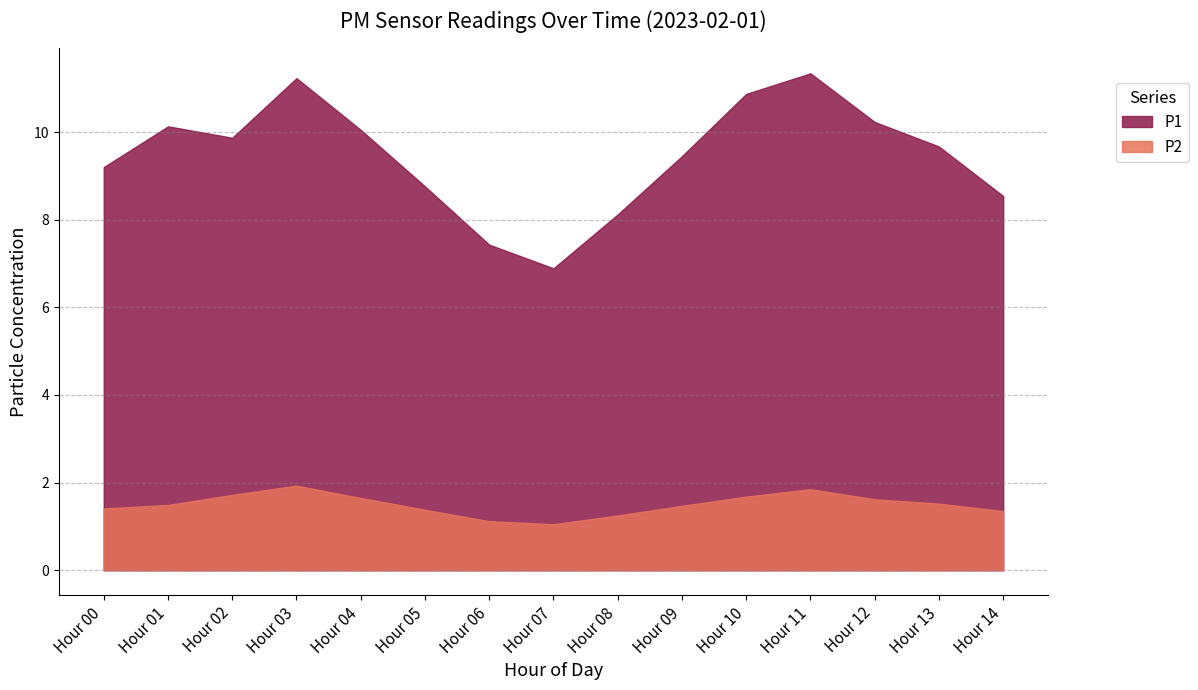

At Hour 06, list the series in order from largest to smallest.

P1, P2